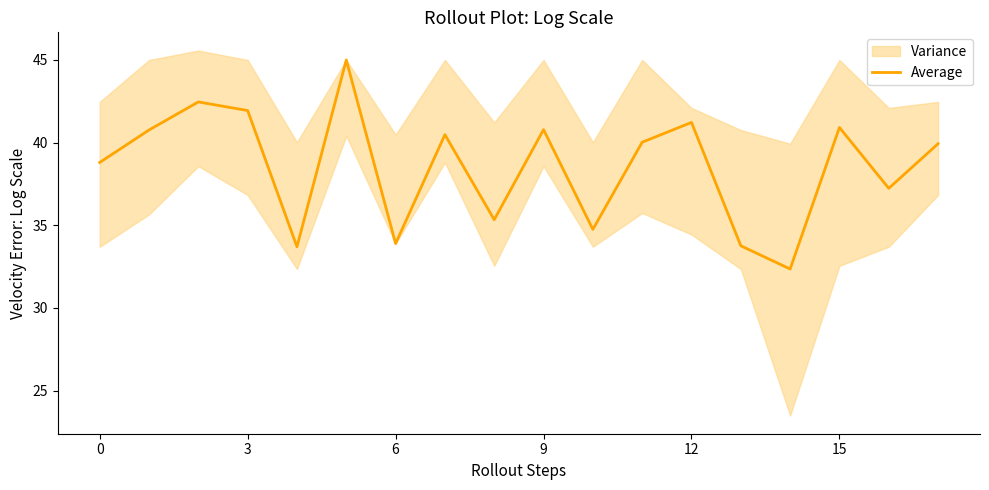

What is the difference between the values at 16 and 12?

4.0